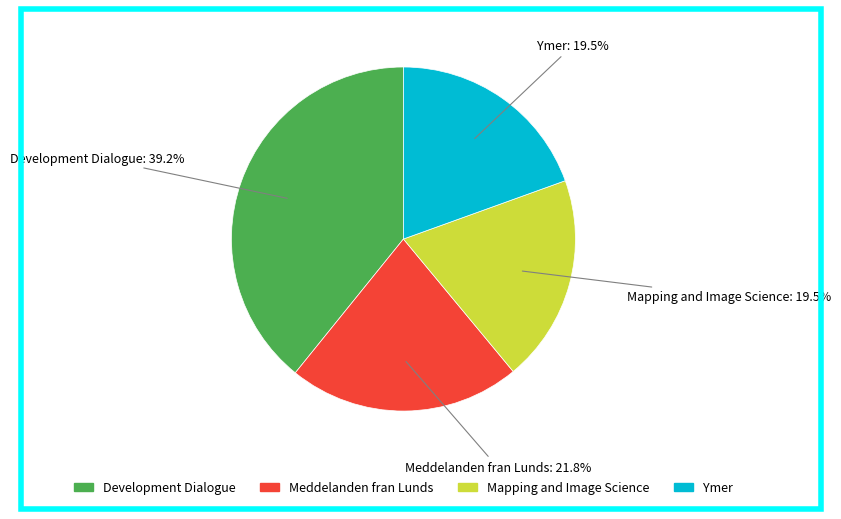

What is the ratio of the value at Ymer to the value at Meddelanden fran Lunds?

0.9